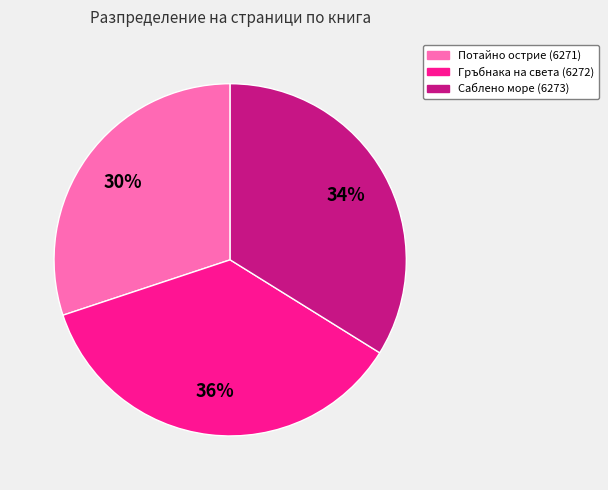

How many slices are in this pie chart?

3